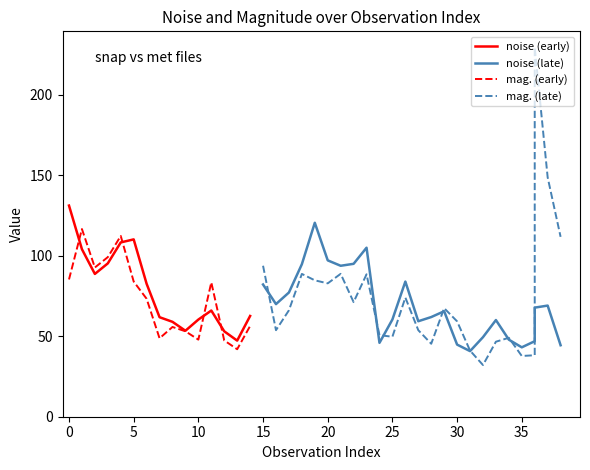

At which category does noise reach its first local peak?

5